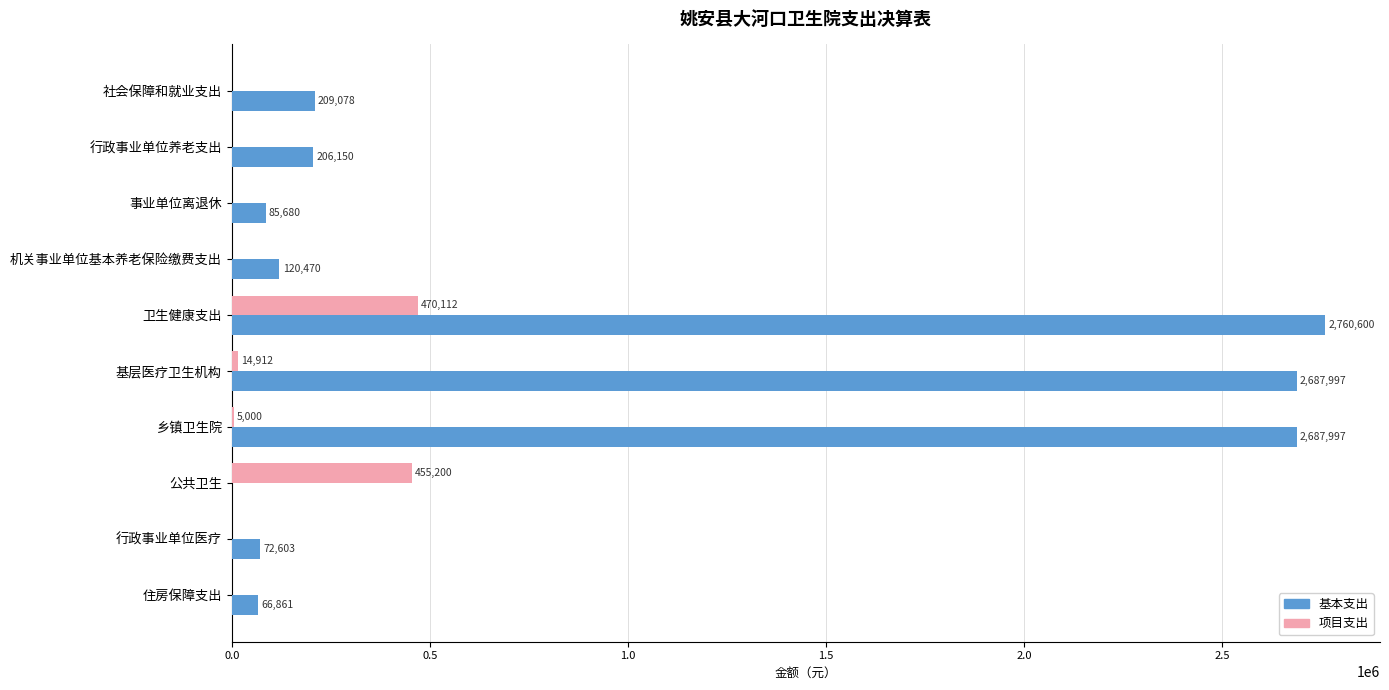

True or false: 基本支出 has a value of 85680.0 at 事业单位离退休.

True